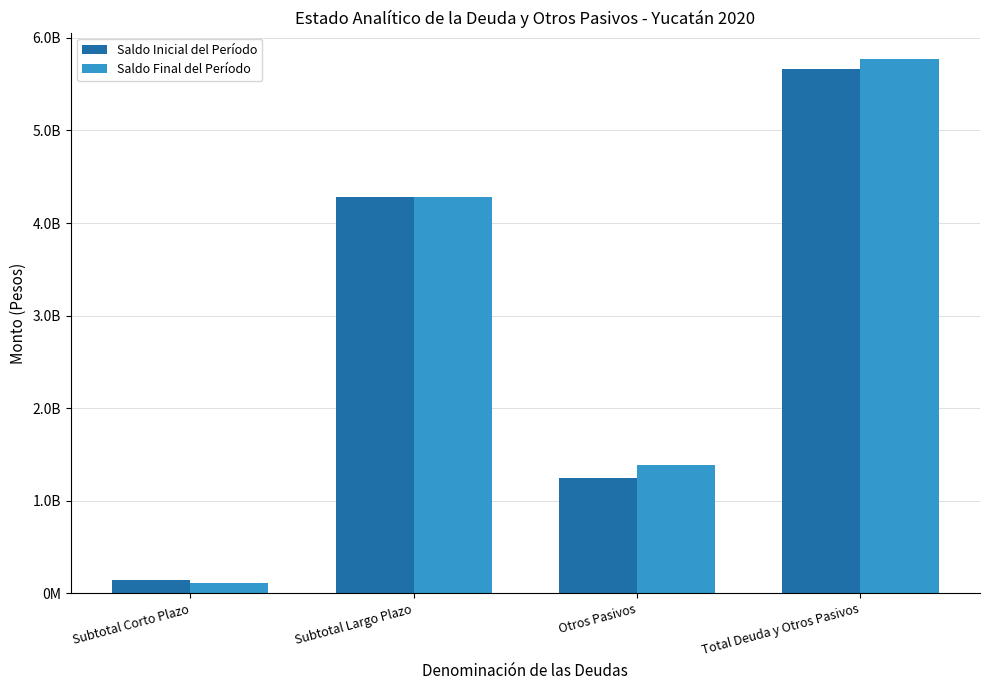

What is the label of the 3rd bar from the left?

Otros Pasivos